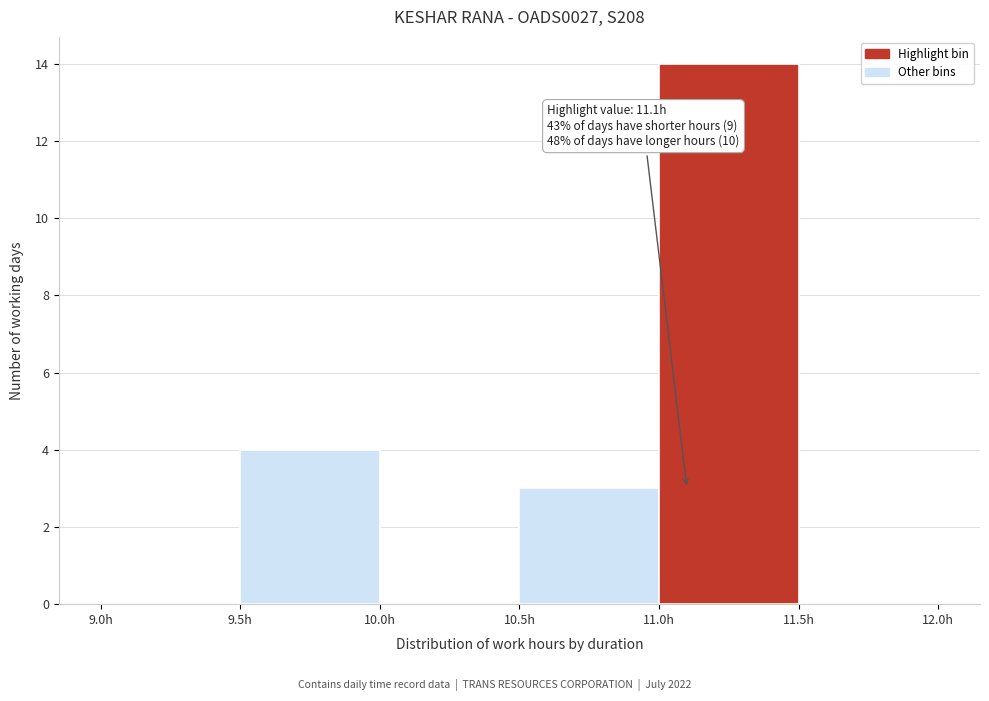

Which range on the x-axis has the tallest bar?

11.0 to 11.5